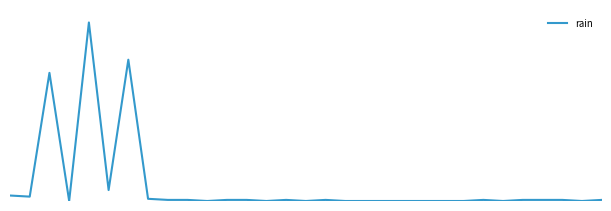

How many points are higher than both their immediate neighbors (excluding endpoints)?

6